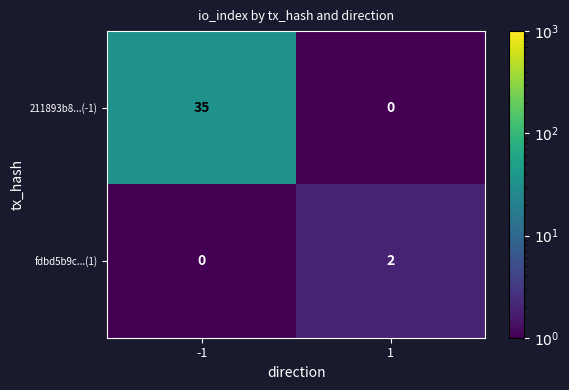

Which series has the largest range (max minus min)?

211893b8...(-1)